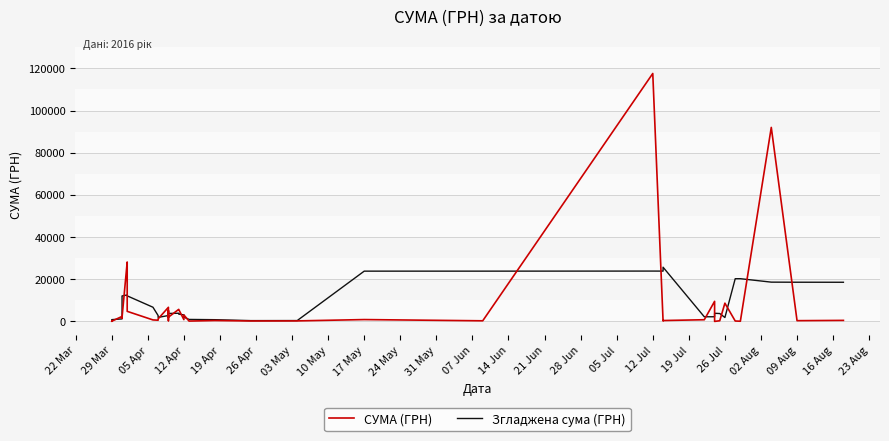

How many values in the СУМА (ГРН) series exceed 805?

20